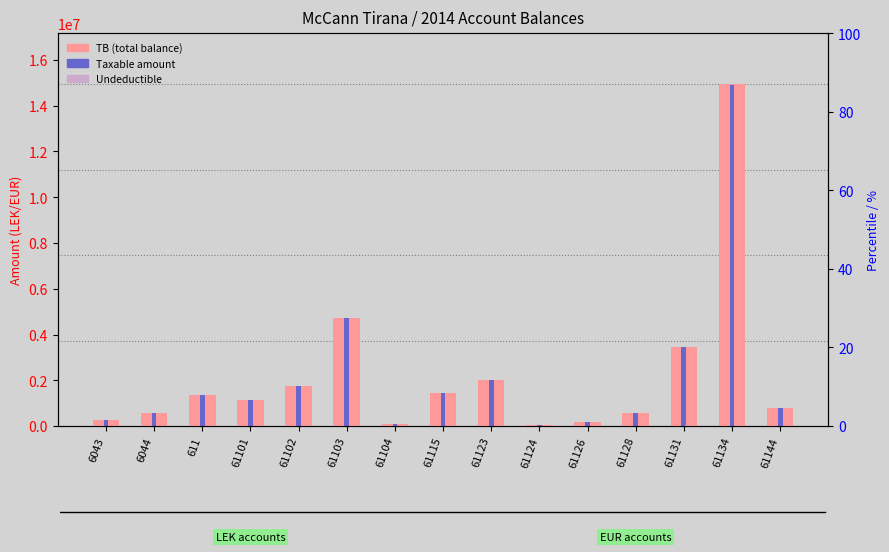

Reading right to left, list all the values displayed in this chart.

TB (total balance): 779642.1	14931158.8	3465988.5	567460.5	163090.0	61813.2	2010362.2	1434003.2	105900.0	4735066.9	1735151.5	1149043.7	1366068.5	588118.9	250227.1
Taxable amount: 779642.1	14887859.8	3437988.5	567460.5	157990.0	61813.2	1991862.2	1433753.2	105900.0	4731146.9	1735151.5	1149043.7	1366068.5	575296.9	250227.1
Undeductible: 0.0	43299.0	28000.0	0.0	5100.0	0.0	18500.0	250.0	0.0	3920.0	0.0	0.0	0.0	12822.0	0.0